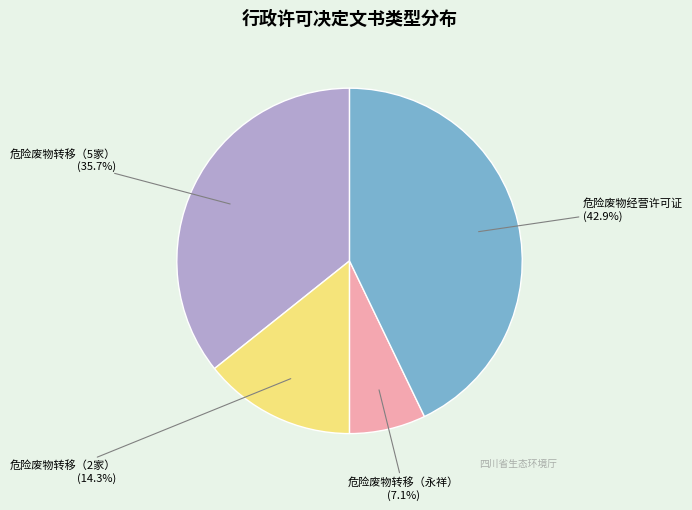

What is the smallest slice in the pie chart?

危险废物转移（永祥）